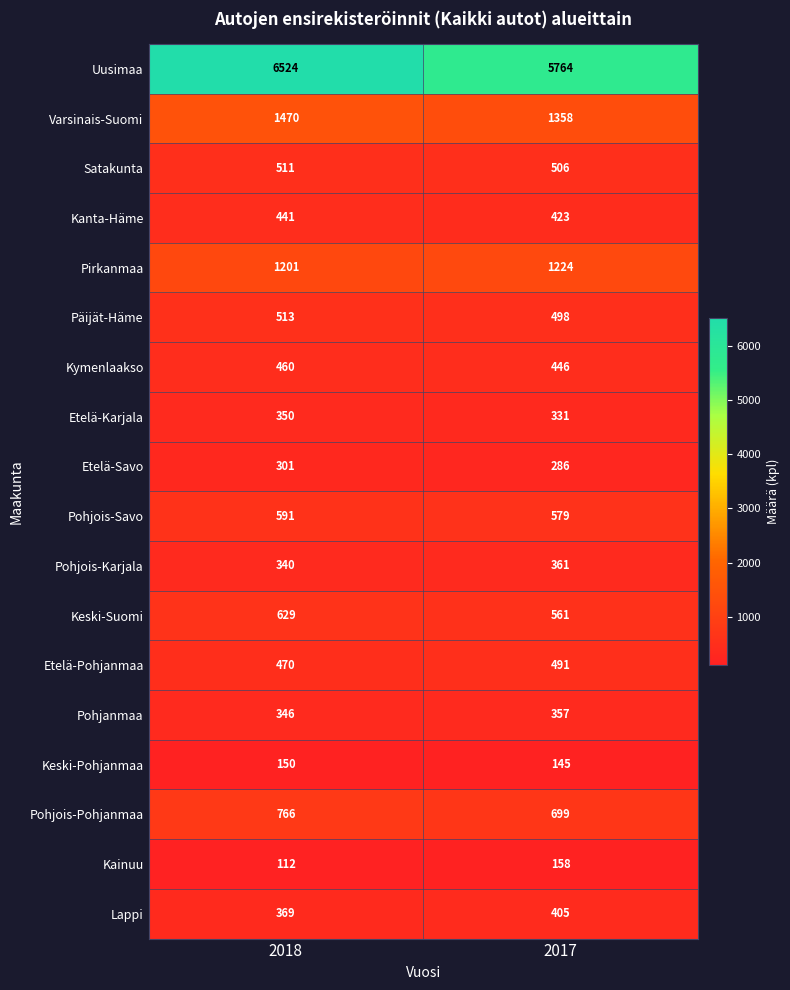

What is the total value across all series at 2018?

15544